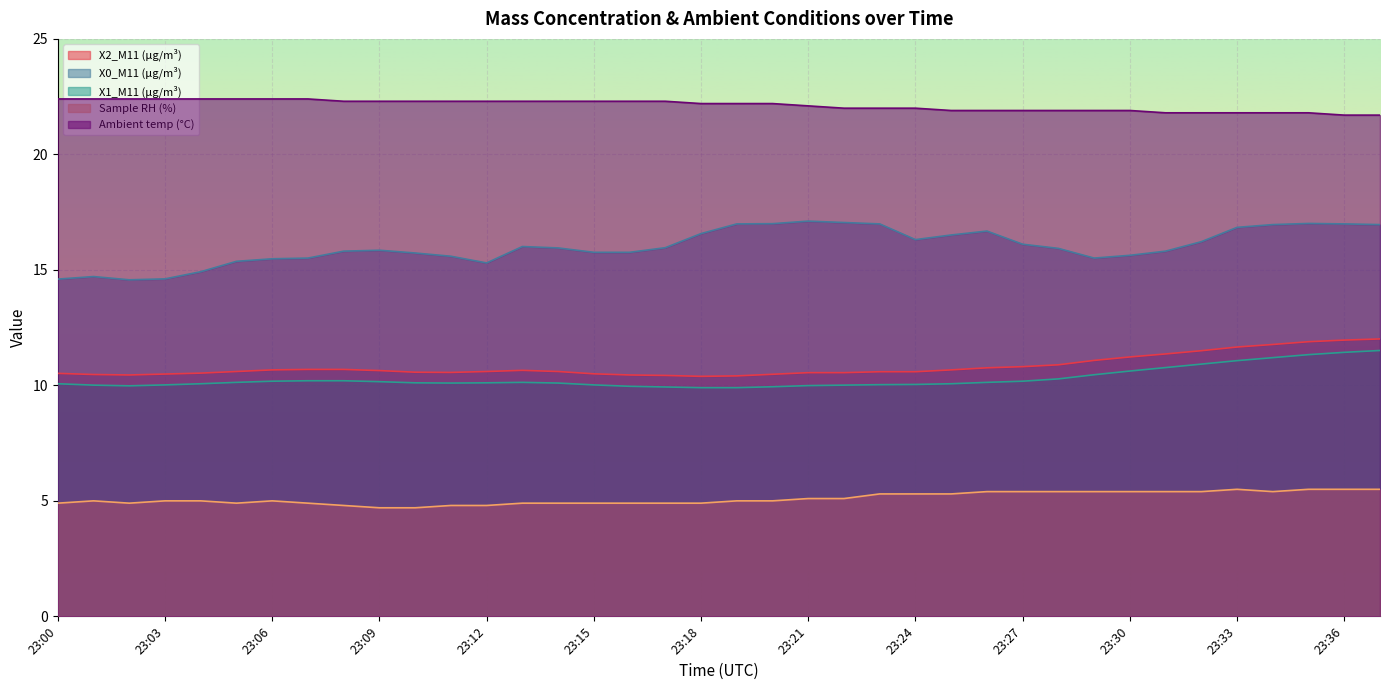

Reading left to right, extract all data points from this chart.

X2_M11 (μg/m³): 10.5	10.5	10.4	10.5	10.5	10.6	10.7	10.7	10.7	10.6	10.6	10.6	10.6	10.7	10.6	10.5	10.4	10.4	10.4	10.4	10.5	10.6	10.6	10.6	10.6	10.7	10.8	10.8	10.9	11.1	11.2	11.4	11.5	11.7	11.8	11.9	12.0	12.0
X0_M11 (μg/m³): 14.6	14.7	14.6	14.6	14.9	15.4	15.5	15.5	15.8	15.8	15.7	15.6	15.3	16.0	15.9	15.8	15.8	16.0	16.6	17.0	17.0	17.1	17.1	17.0	16.3	16.5	16.7	16.1	15.9	15.5	15.6	15.8	16.2	16.8	17.0	17.0	17.0	17.0
X1_M11 (μg/m³): 10.1	10.0	10.0	10.0	10.1	10.1	10.2	10.2	10.2	10.2	10.1	10.1	10.1	10.1	10.1	10.0	10.0	9.9	9.9	9.9	9.9	10.0	10.0	10.0	10.0	10.1	10.1	10.2	10.3	10.5	10.6	10.8	10.9	11.1	11.2	11.3	11.4	11.5
Sample RH (%): 4.9	5.0	4.9	5.0	5.0	4.9	5.0	4.9	4.8	4.7	4.7	4.8	4.8	4.9	4.9	4.9	4.9	4.9	4.9	5.0	5.0	5.1	5.1	5.3	5.3	5.3	5.4	5.4	5.4	5.4	5.4	5.4	5.4	5.5	5.4	5.5	5.5	5.5
Ambient temp (°C): 22.4	22.4	22.4	22.4	22.4	22.4	22.4	22.4	22.3	22.3	22.3	22.3	22.3	22.3	22.3	22.3	22.3	22.3	22.2	22.2	22.2	22.1	22.0	22.0	22.0	21.9	21.9	21.9	21.9	21.9	21.9	21.8	21.8	21.8	21.8	21.8	21.7	21.7